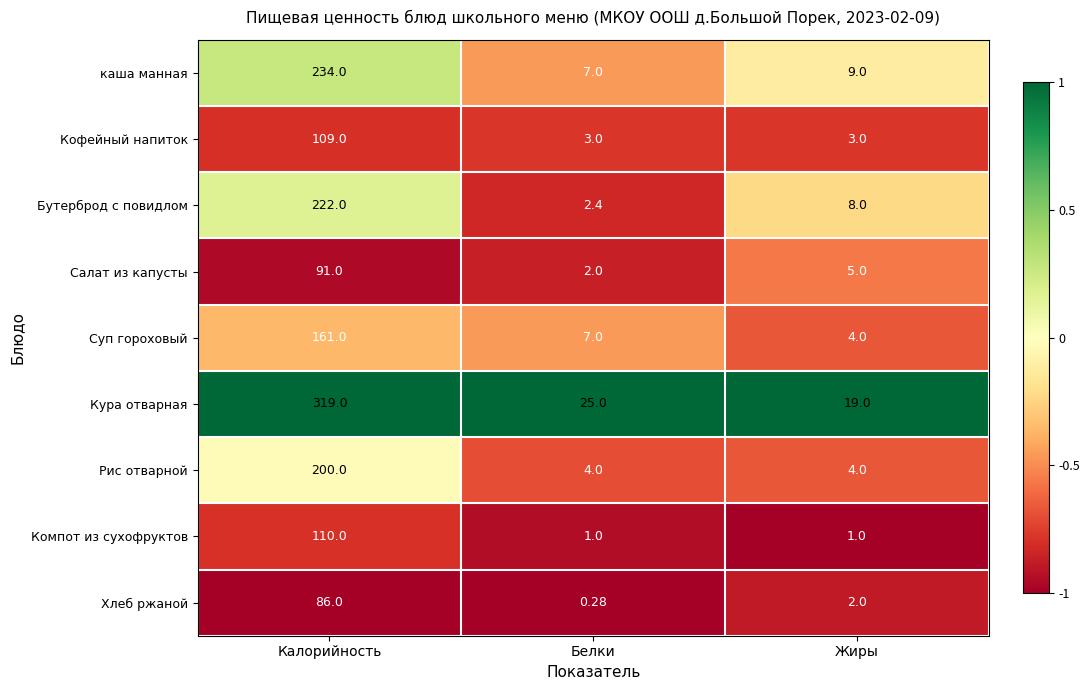

Which series has the largest range (max minus min)?

Кура отварная